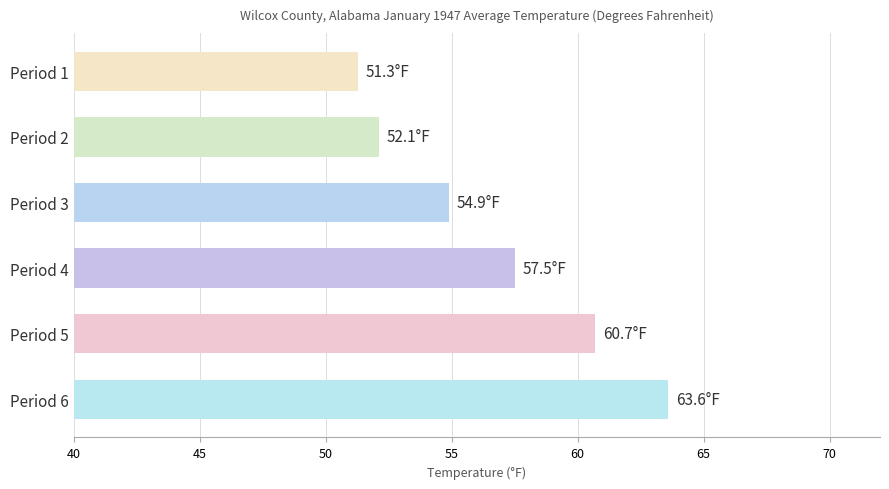

What is the value of the 3rd bar from the top?

54.9